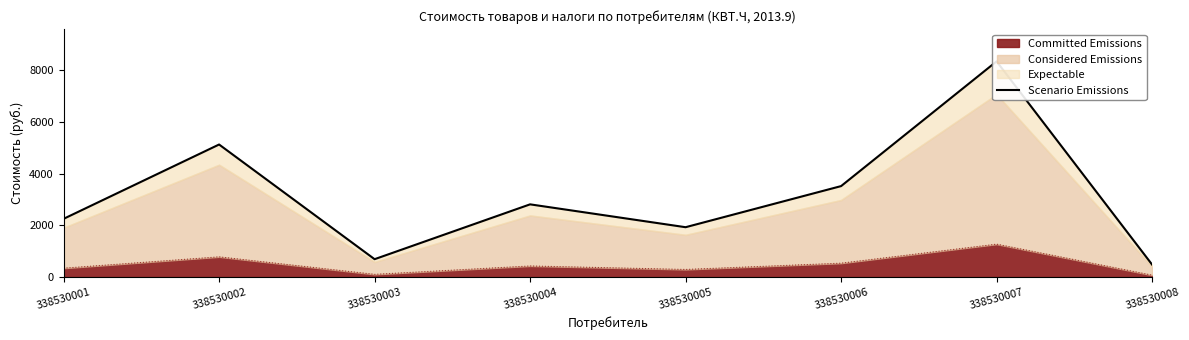

Does the chart display data point markers on the line(s)?

No